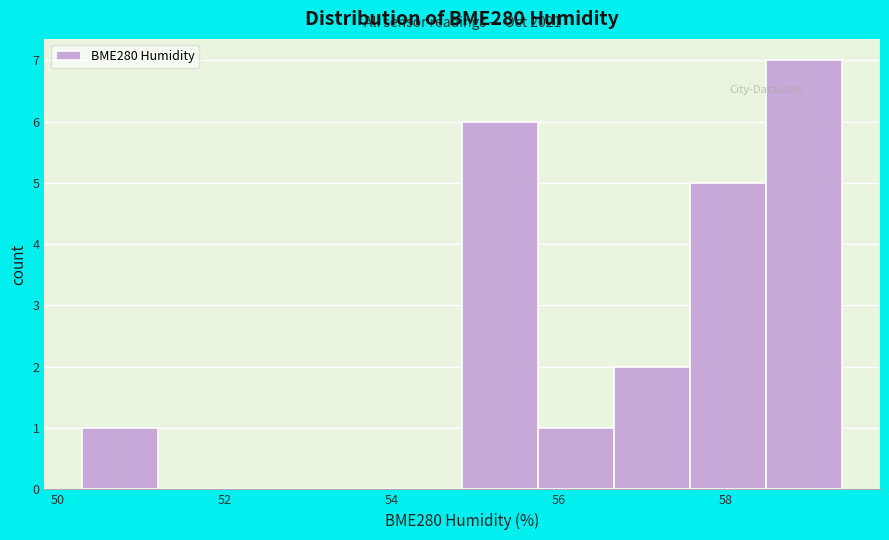

Over which range of the x-axis is the bar tallest?

58.4 to 59.4